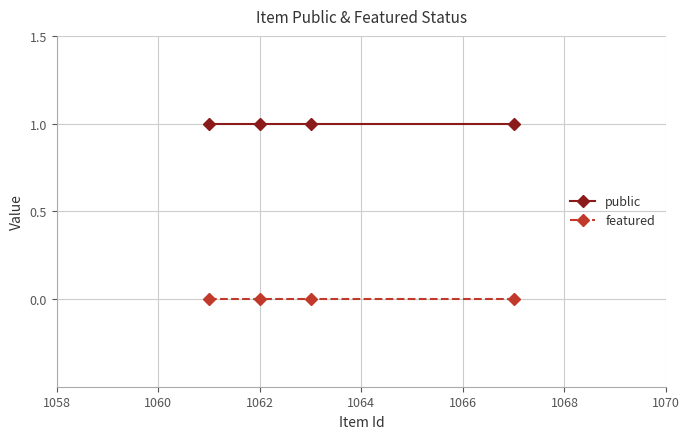

Which series has the largest total across all categories?

public